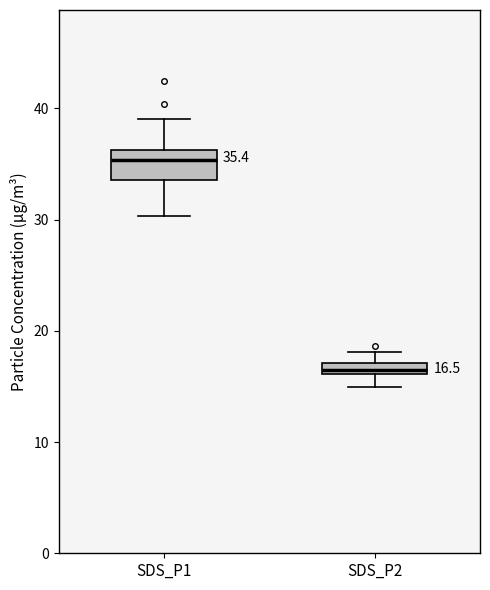

Which box has the highest median line?

SDS_P1